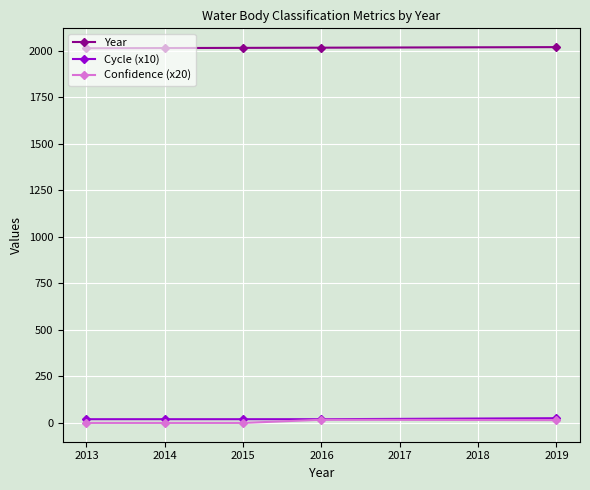

Is the value of Cycle (x10) at 2019 greater than the value of Year at 2015?

No